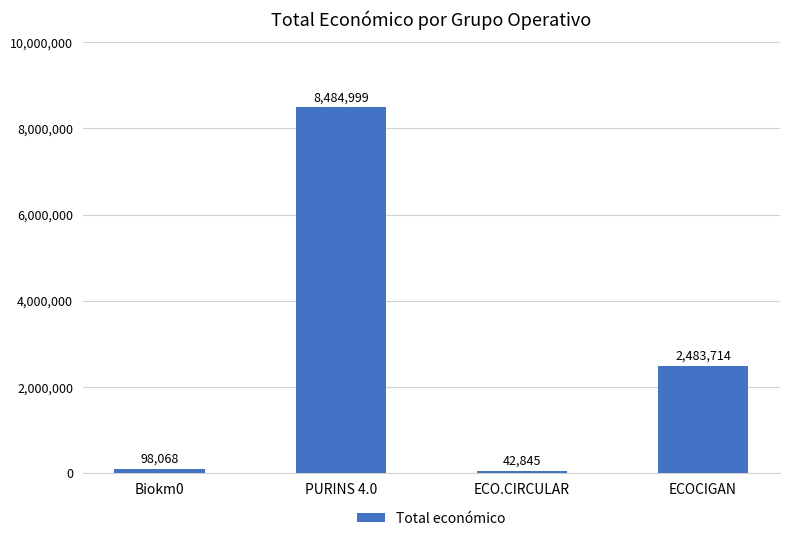

Rank the categories by value from lowest to highest.

ECO.CIRCULAR, Biokm0, ECOCIGAN, PURINS 4.0